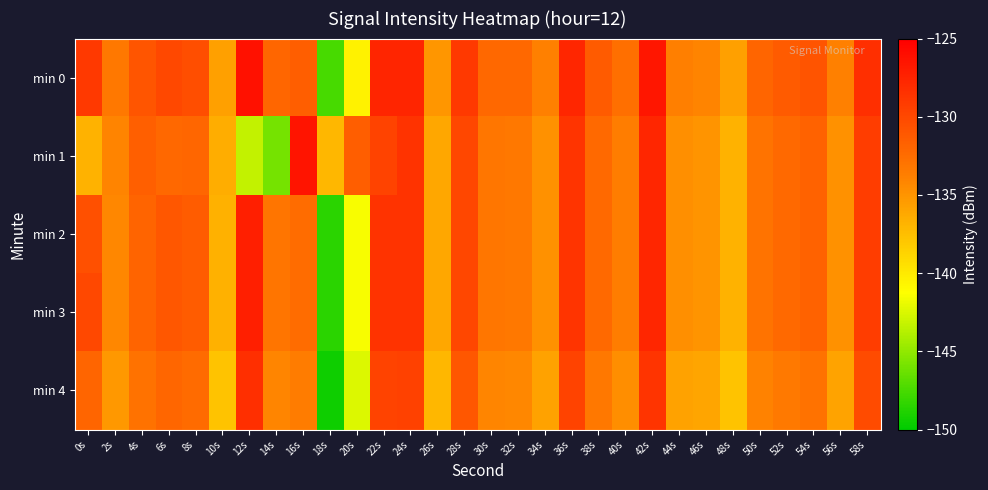

What is the spread (max minus min) of values at 32s?

2.0